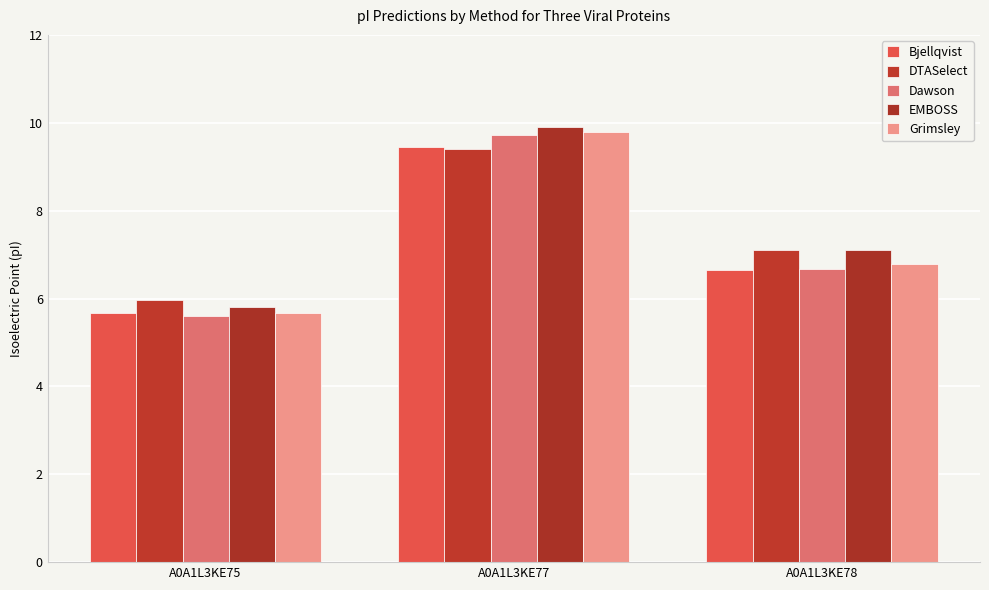

Which series has the largest total across all categories?

EMBOSS